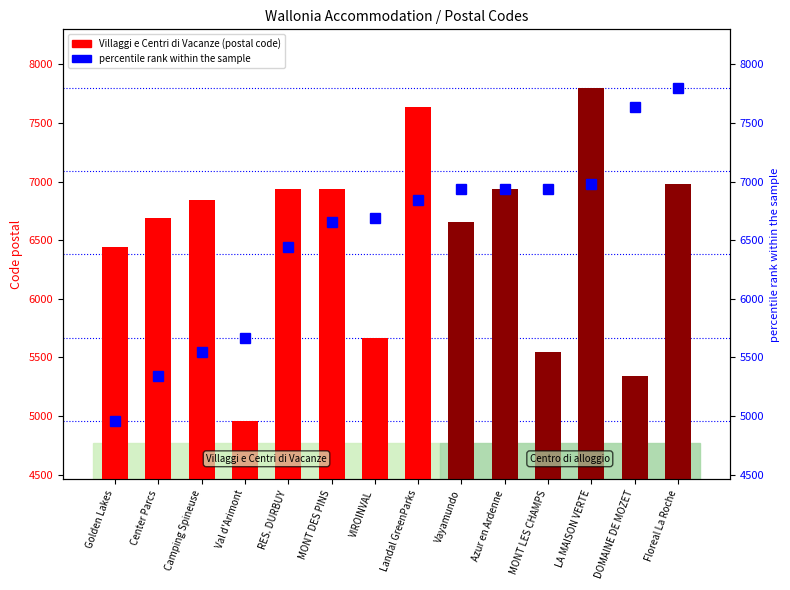

What is the average value?

6528